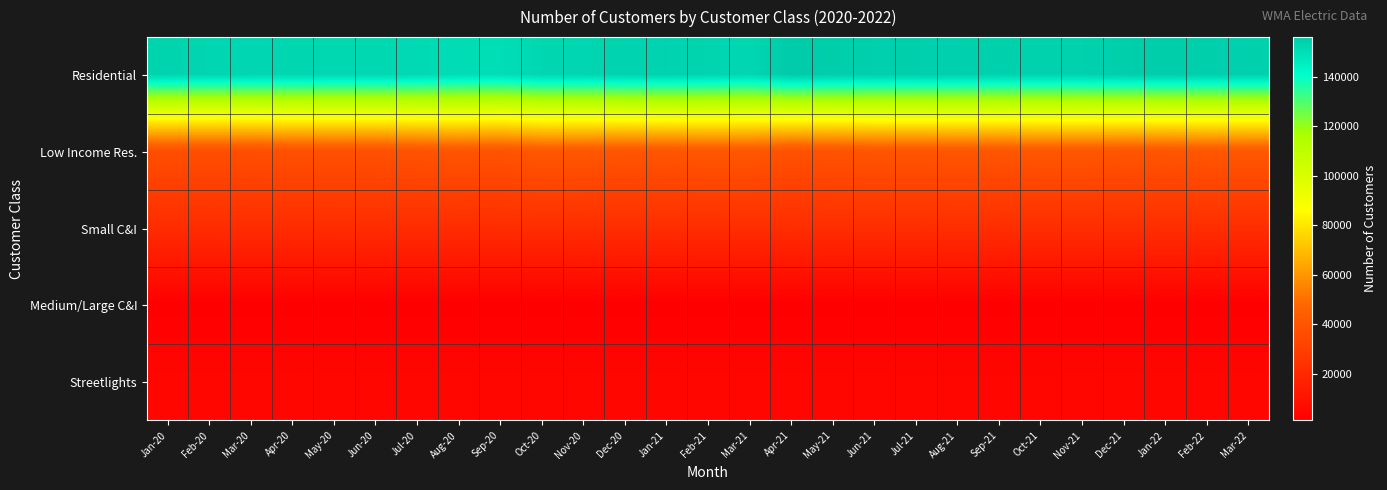

Between Apr-20 and Jun-20, which series saw the biggest shift?

Residential